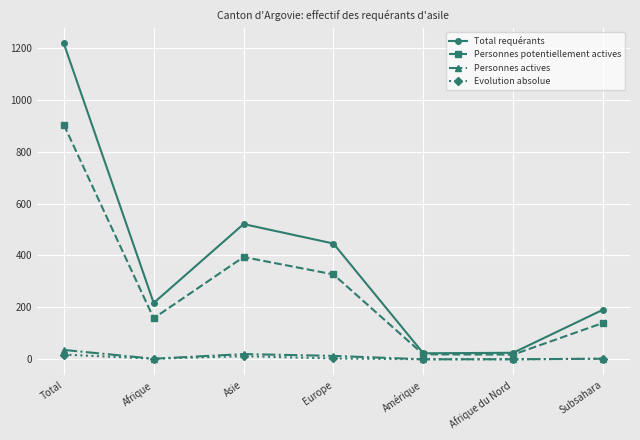

The value of Personnes potentiellement actives at Subsahara is 140. True or false?

True